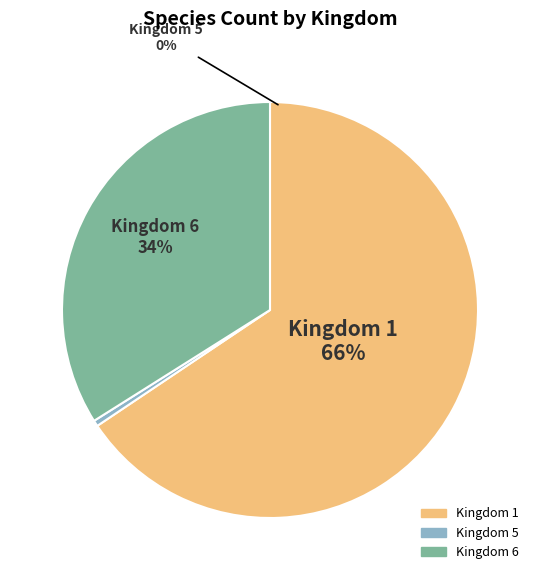

Does Kingdom 1 represent more than half of the total?

Yes